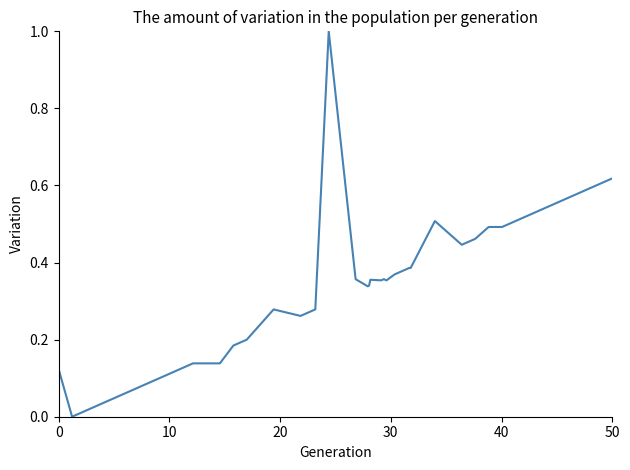

What is the greatest value displayed?

1.0